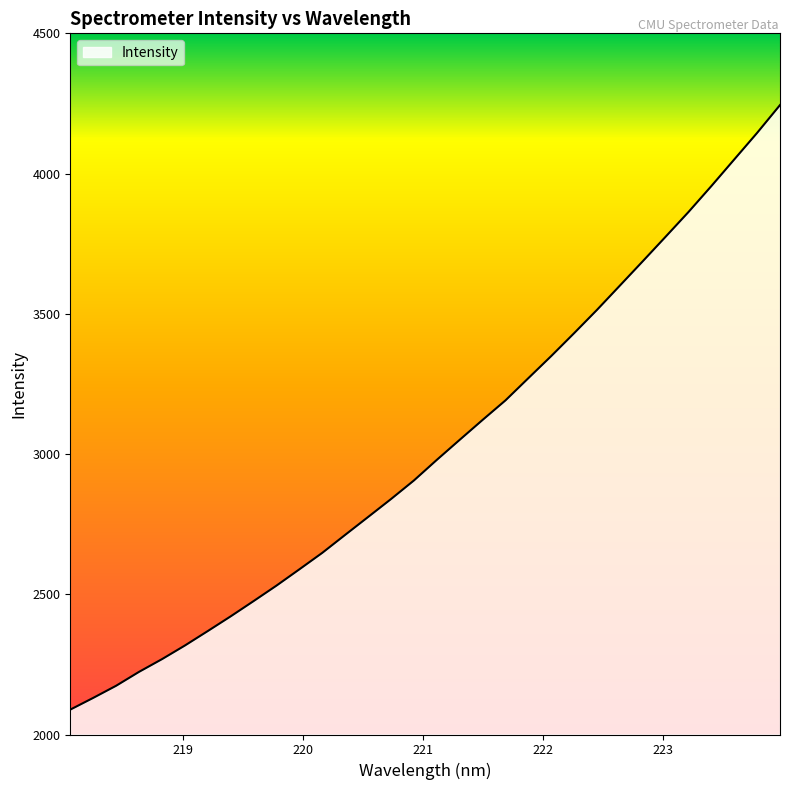

What is the minimum value shown in the chart?

2088.7